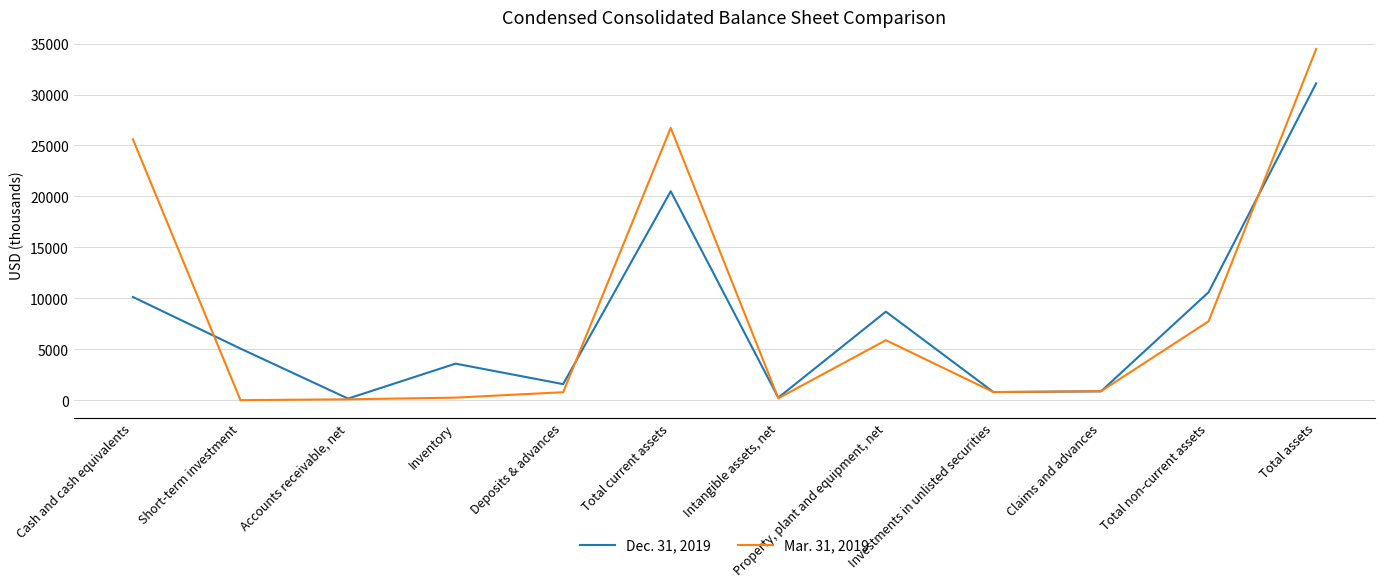

Where does the Dec. 31, 2019 series first go above 5063?

Cash and cash equivalents